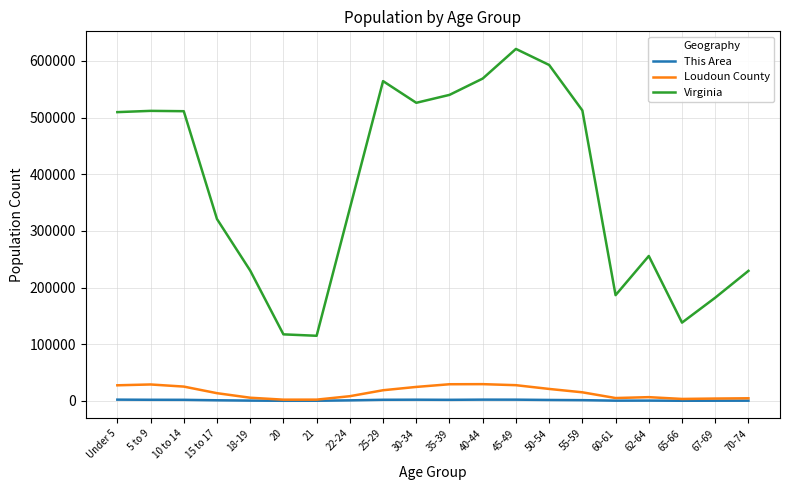

Which series has the widest spread of values?

Virginia